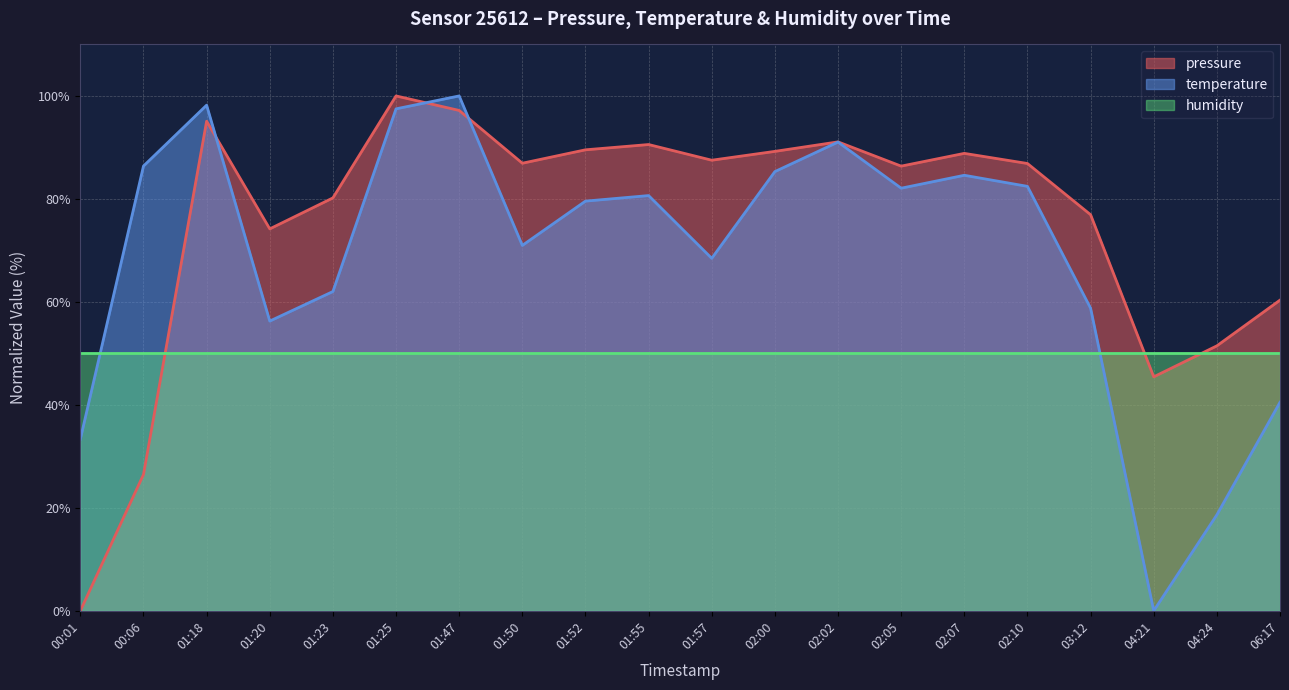

At which label does pressure reach its peak?

01:25